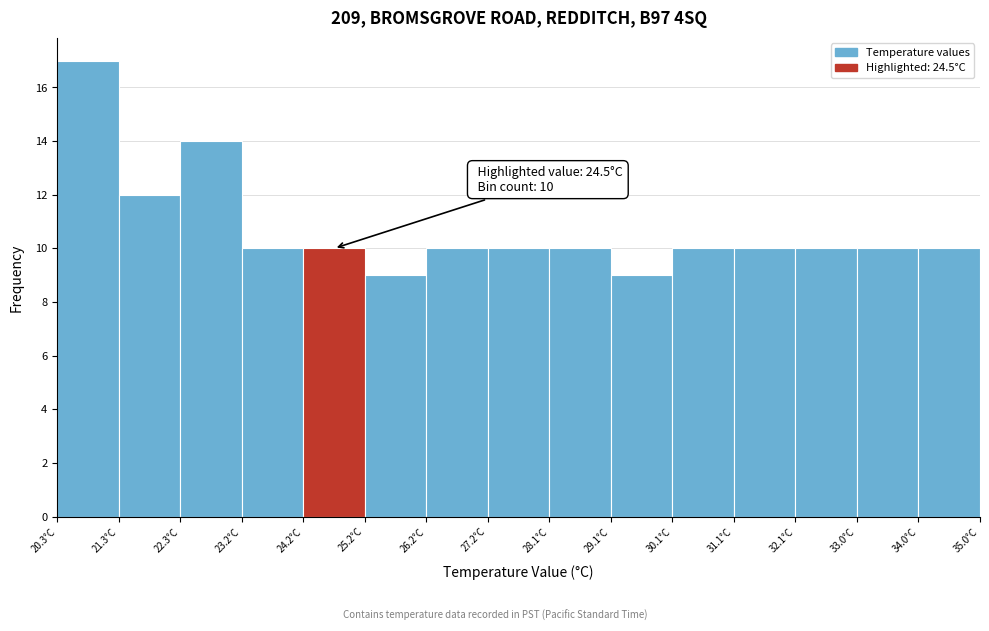

Which range on the x-axis has the tallest bar?

20.30 to 21.28